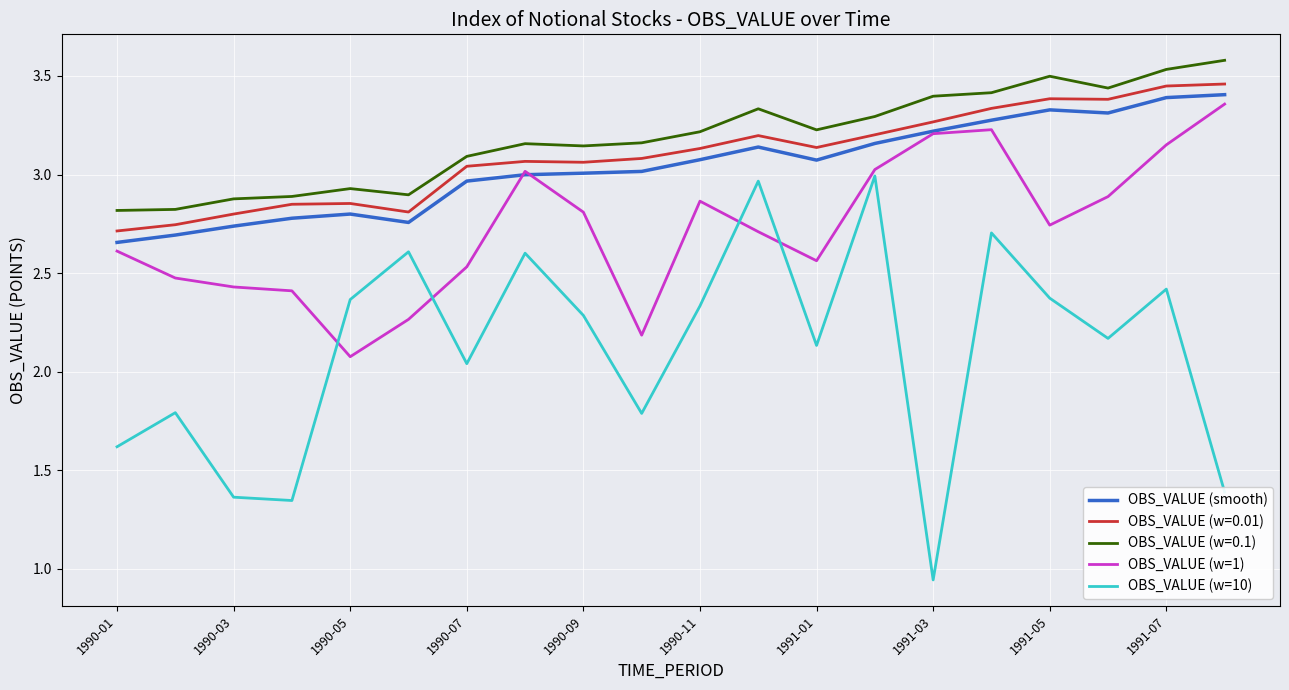

What is the maximum value shown in the chart?

3.6